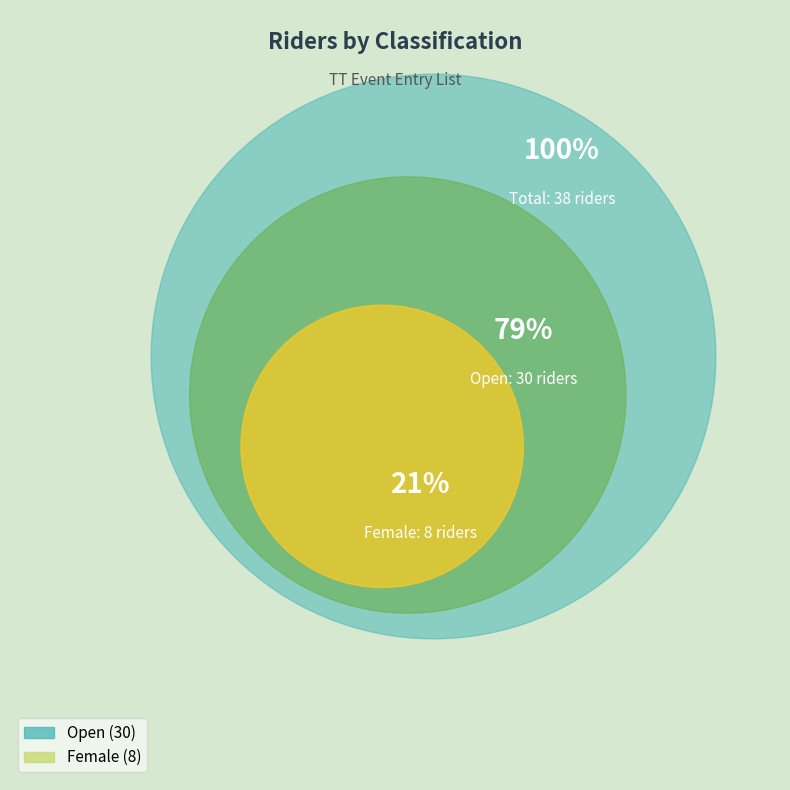

How many slices are in this pie chart?

2